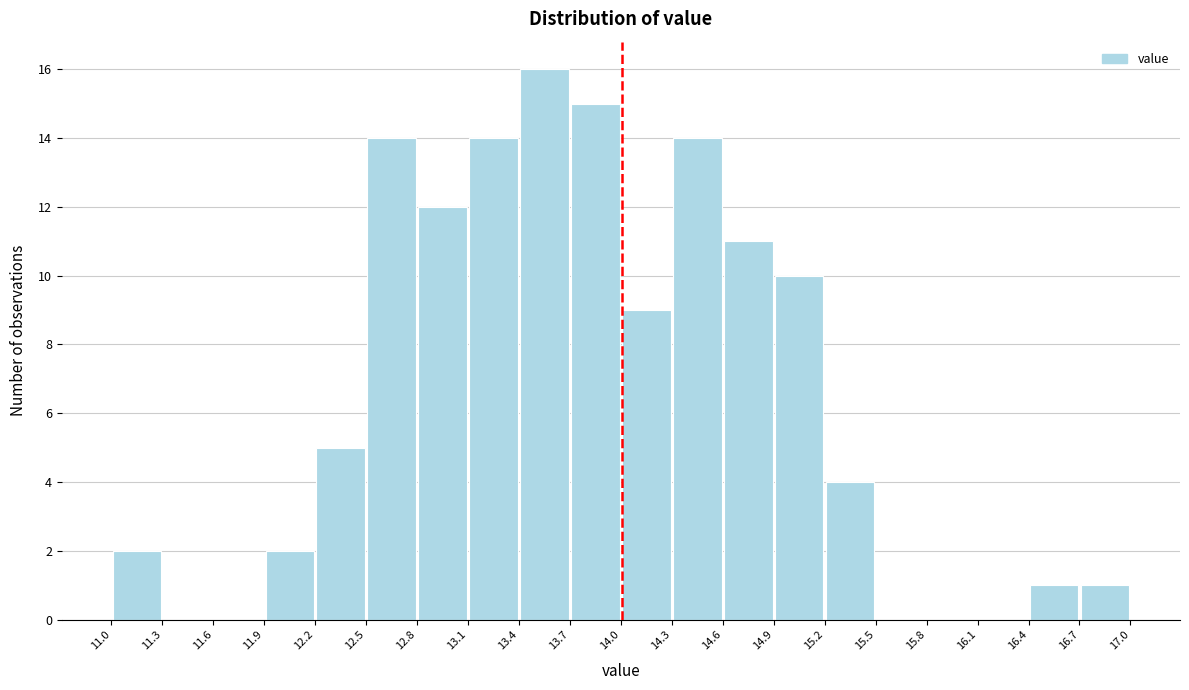

How tall is the bar that spans 12.5 to 12.8 on the x-axis? The values are not printed on the chart, so give them approximately, as read against the axis.

14